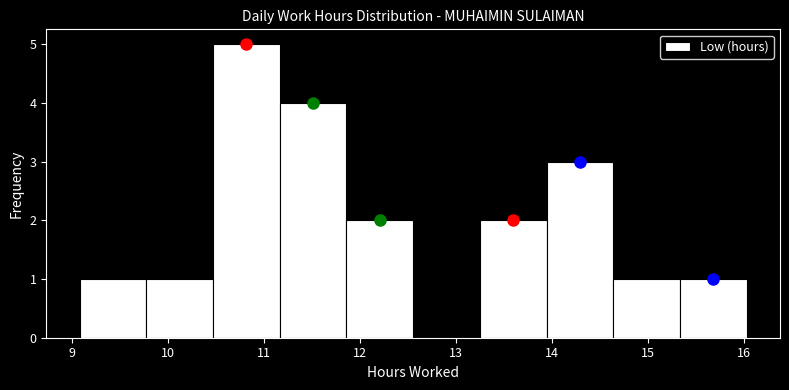

How tall is the bar that spans 14.6 to 15.3 on the x-axis? Neither the bar edges nor the heights are printed on the chart, so give them approximately, as read against the axes.

1